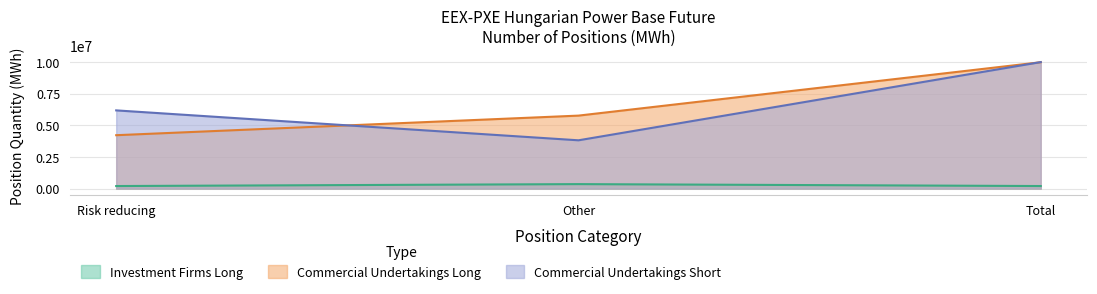

What is the label of the 3rd point from the right?

Risk reducing